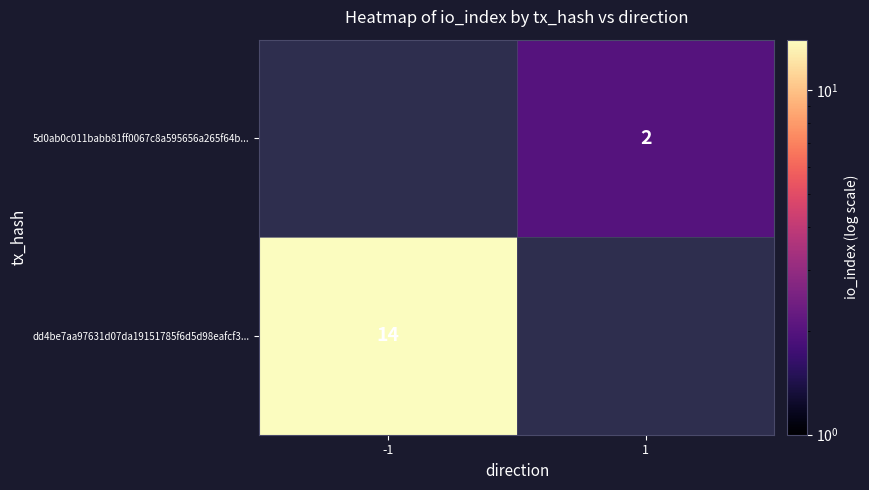

Is the value of dd4be7aa97631d07da19151785f6d5d98eafcf3... at -1 greater than the value of 5d0ab0c011babb81ff0067c8a595656a265f64b... at 1?

Yes